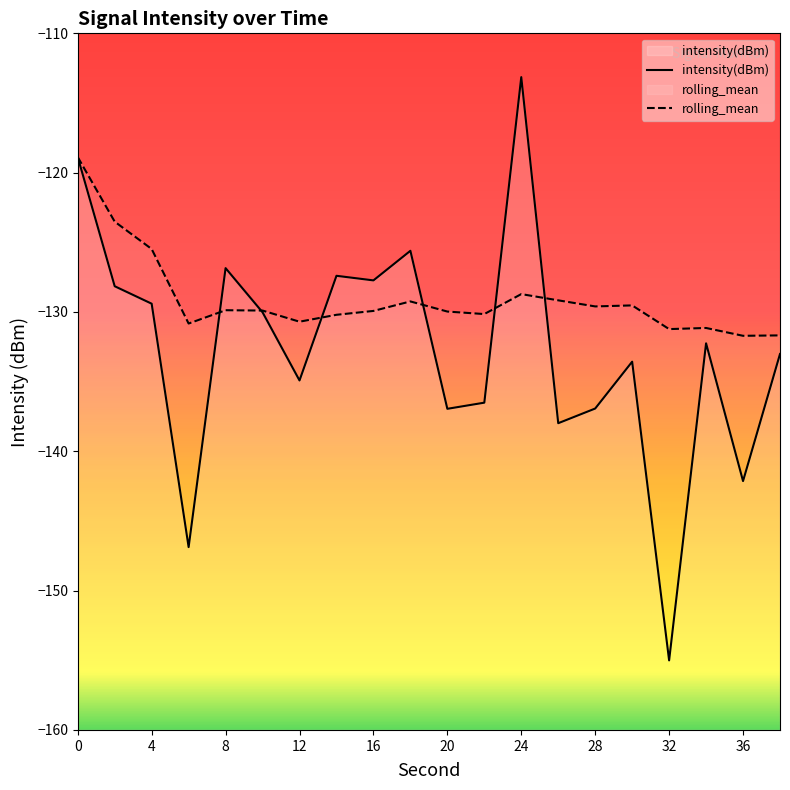

Where is the first local maximum for intensity(dBm)?

8